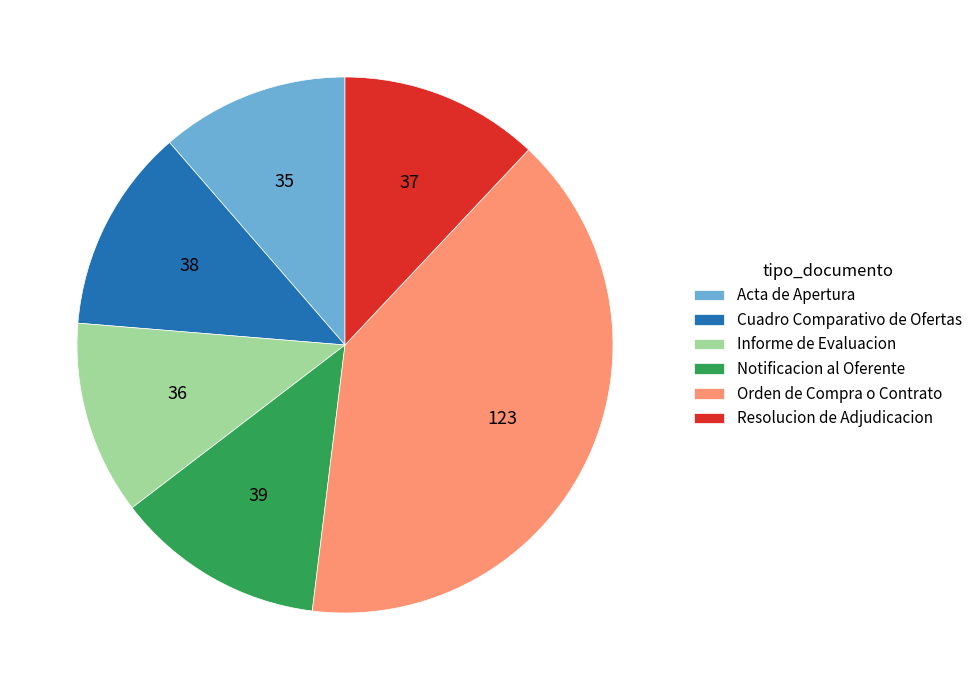

Which category has the biggest portion of the pie?

Orden de Compra o Contrato